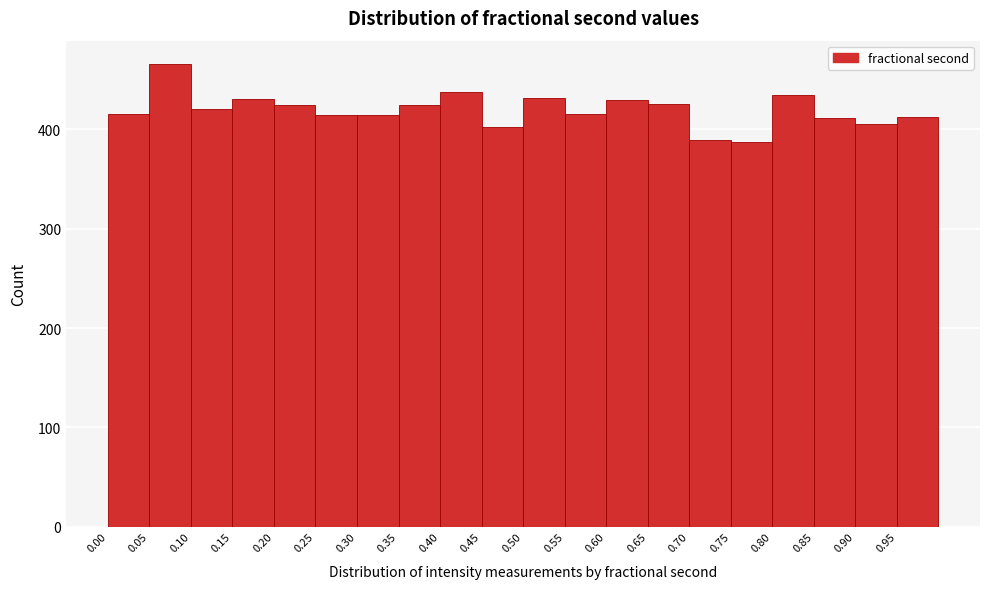

Which range on the x-axis has the tallest bar?

0.05 to 0.10